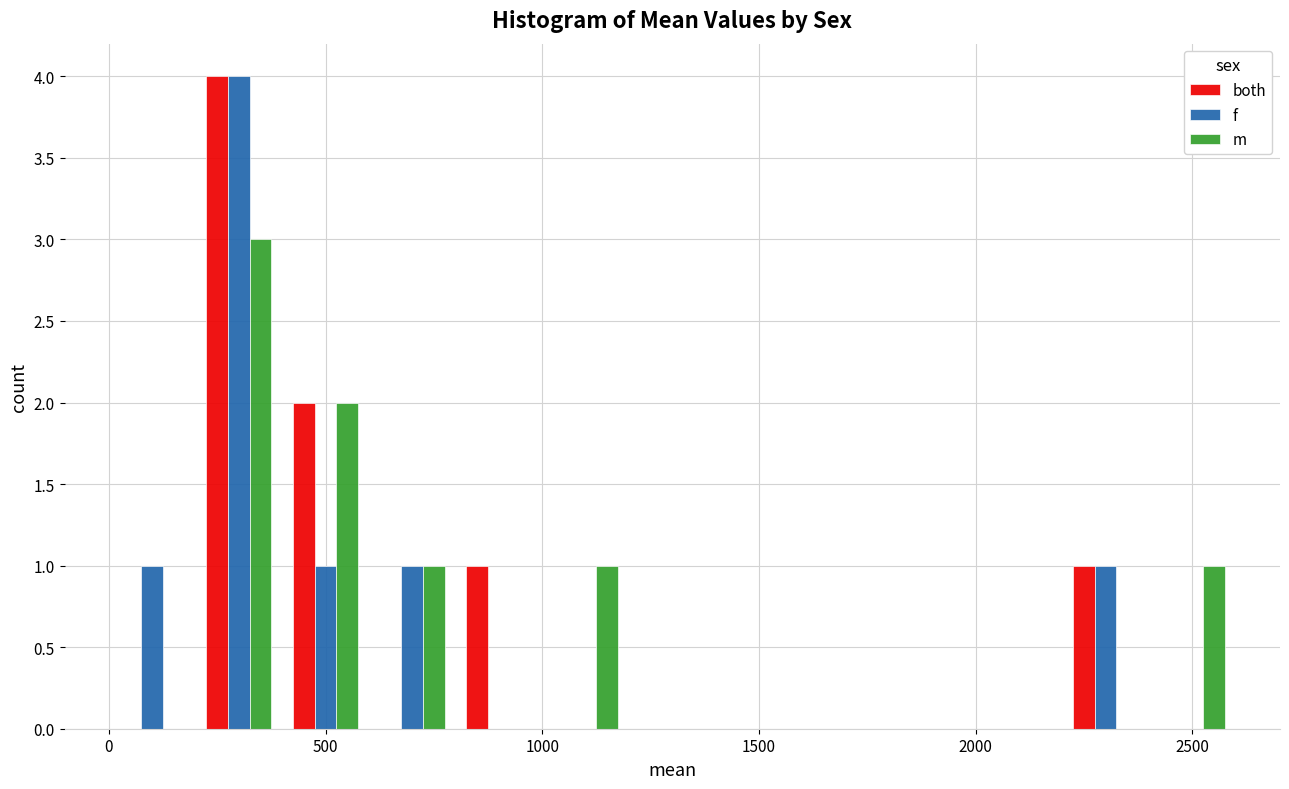

What is the height of the both bar covering 400 to 600 on the x-axis? The values are not printed on the chart, so give them approximately, as read against the axis.

2